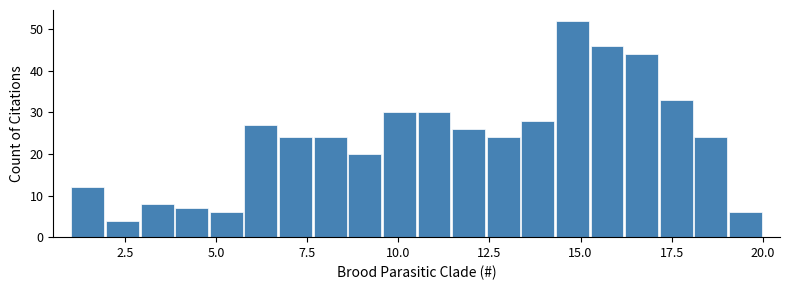

Around what value on the x-axis is the tallest bar? Give the approximate position of its centre, as read against the axis.

15.0